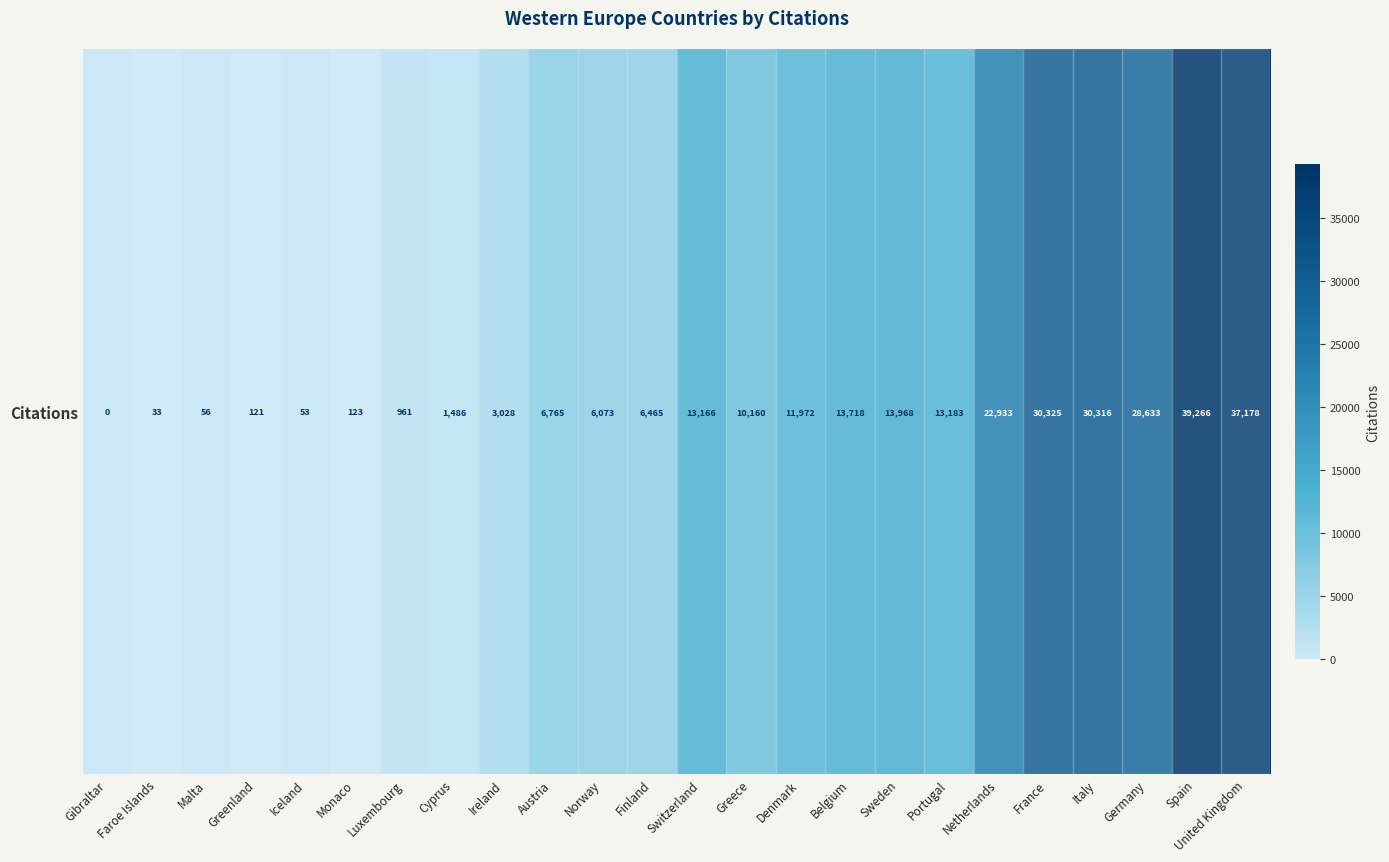

What is the sum of the values at Gibraltar and Belgium?

13718